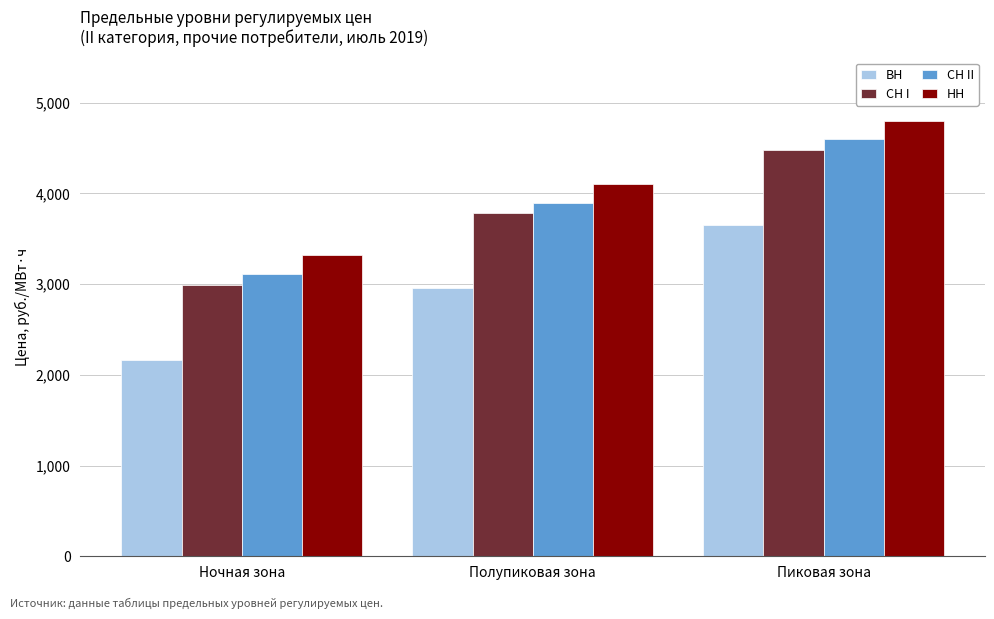

At which label does СН II reach its peak?

Пиковая зона